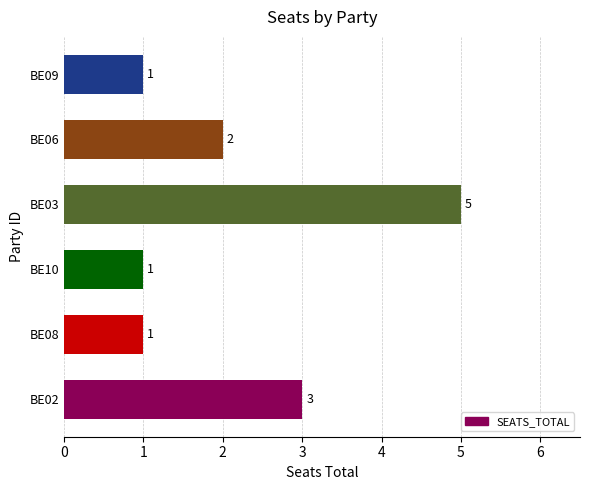

What is the greatest value displayed?

5